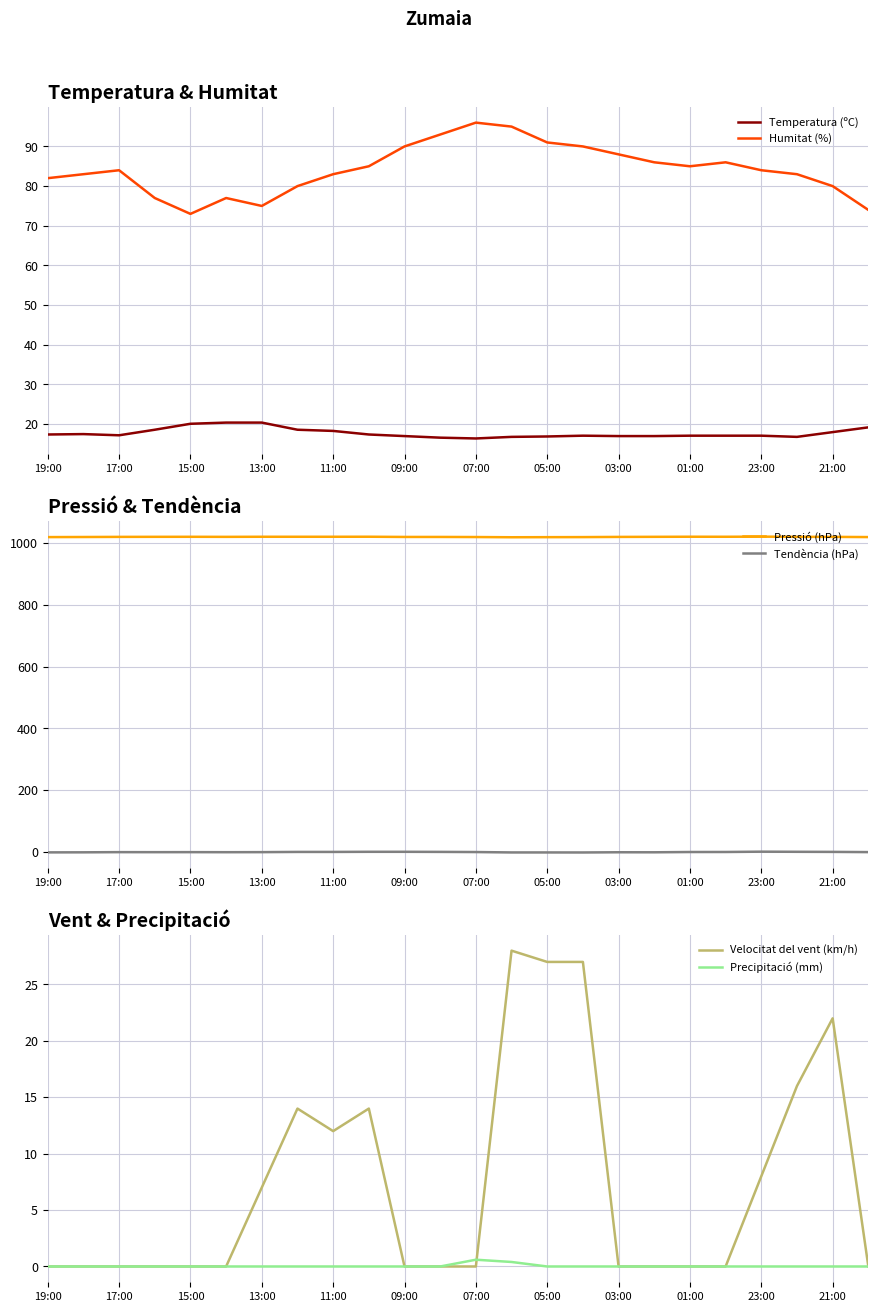

Is it true that Temperatura (ºC) equals 25.1 at 01:00?

False